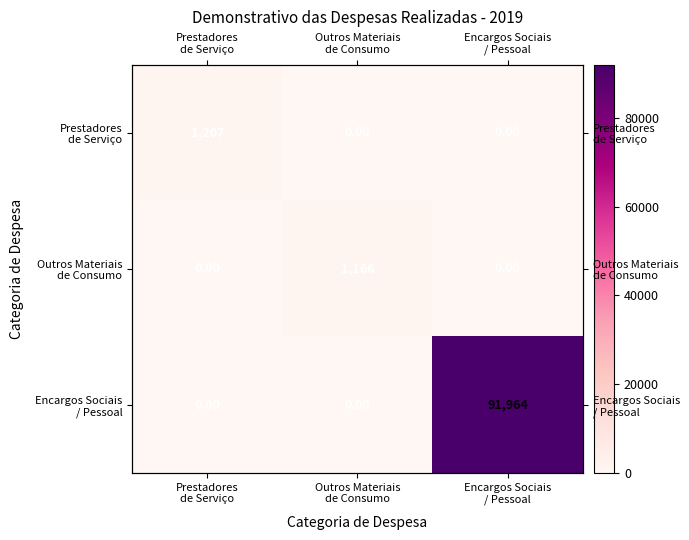

Which series changed the most between Outros Materiais de Consumo and Encargos Sociais / Pessoal?

Encargos Sociais / Pessoal